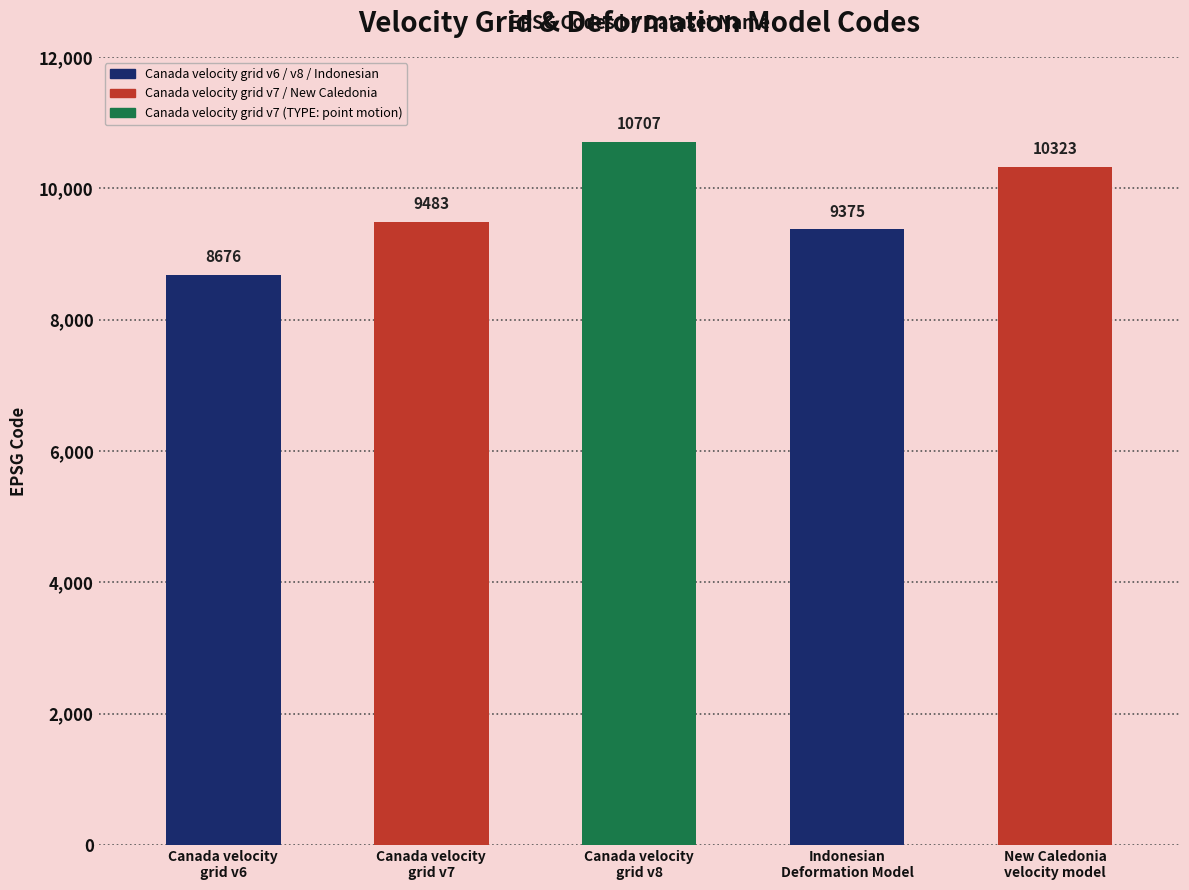

What is the ratio of the value at New Caledonia
velocity model to the value at Canada velocity
grid v7?

1.1